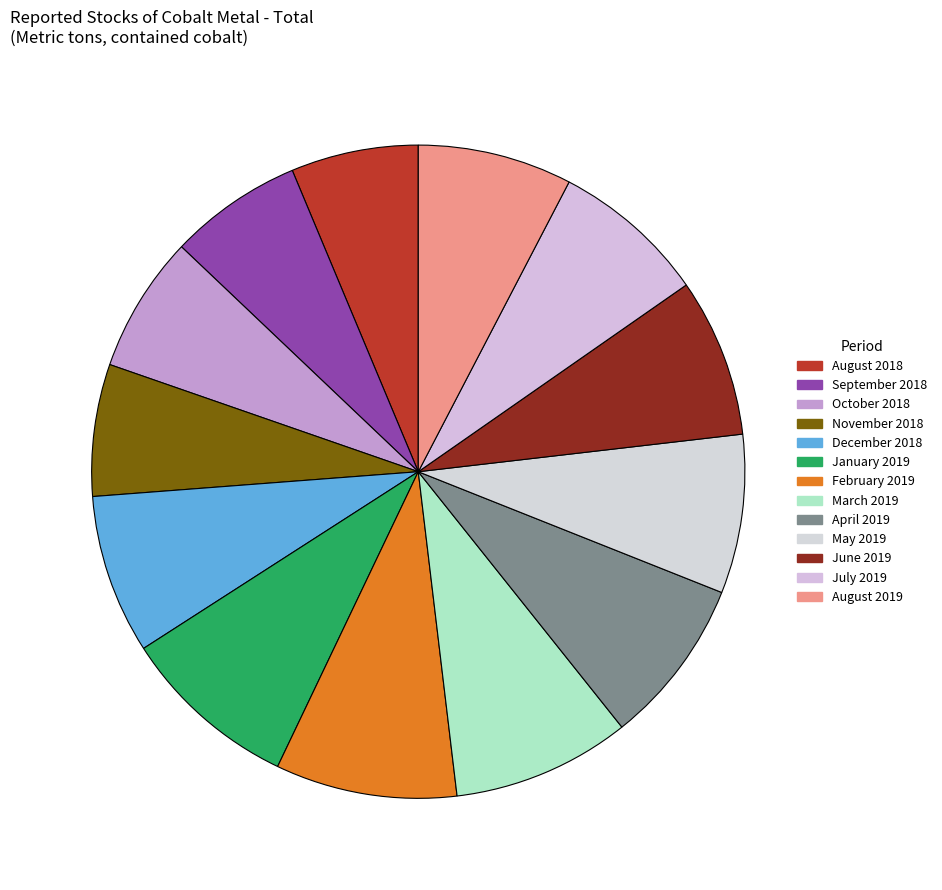

What is the largest slice in the pie chart?

February 2019